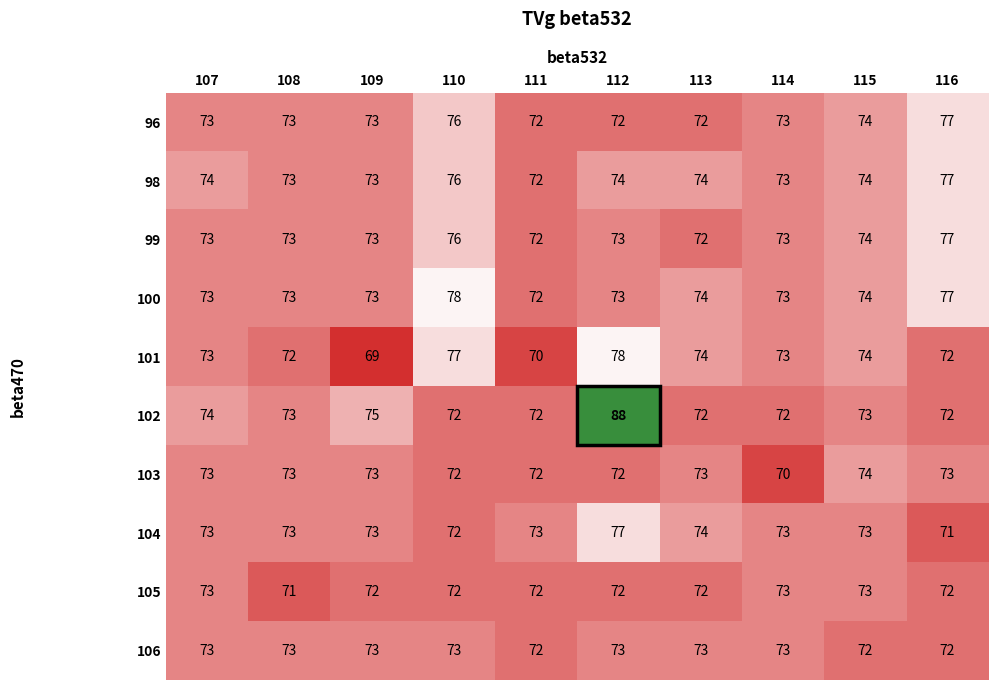

Which series changed the most between 111 and 115?

101